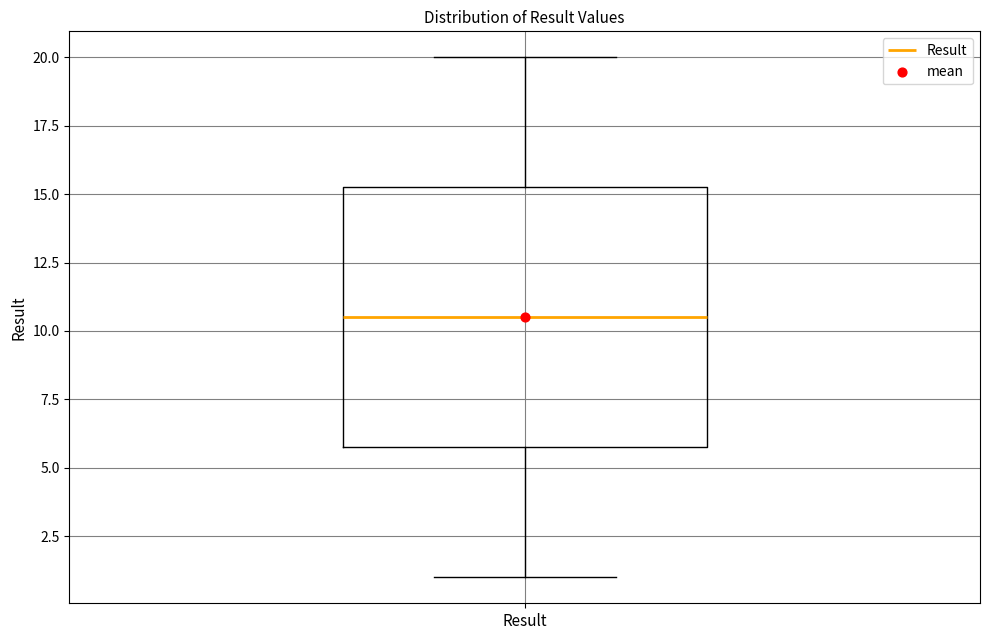

Read this box plot against the y-axis: the position of the median line, the range covered by the box, and the ends of both whiskers. The values are not printed on the chart, so give them approximately, as read against the axis.

median 10.5, box 6.0 to 15.5, whiskers 1.0 to 20.0